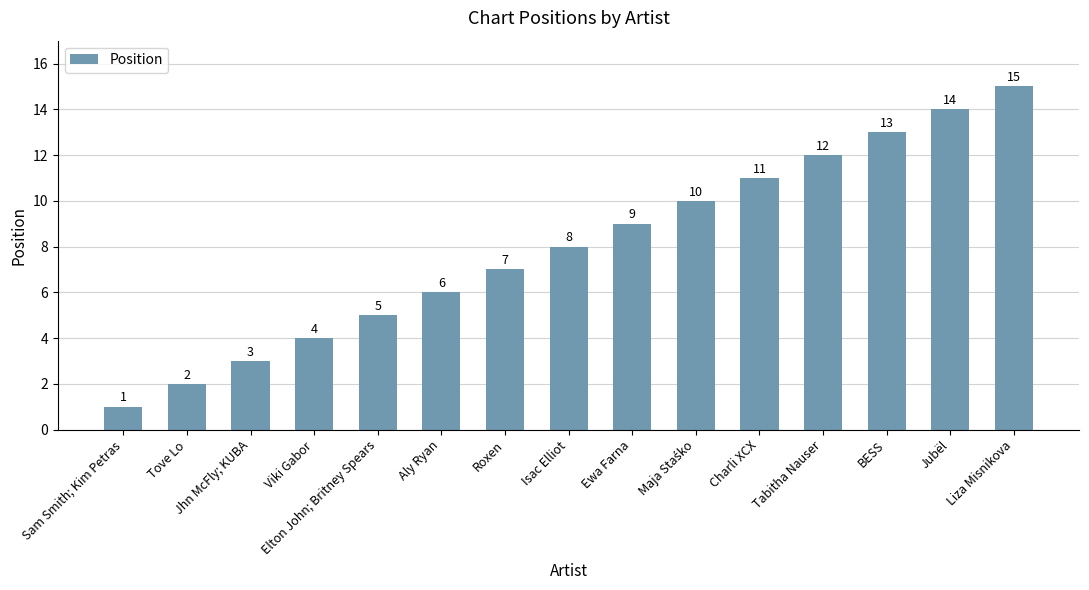

Is it true that the value at Ewa Farna is 4?

False